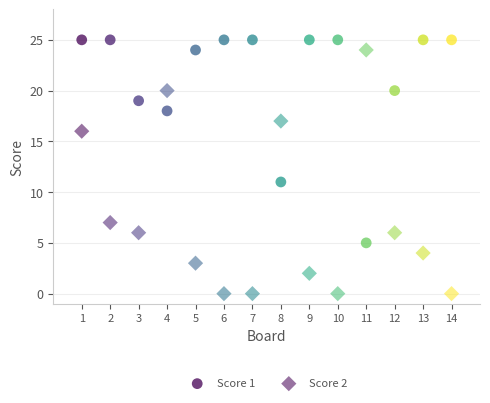

How many data points are displayed?

28